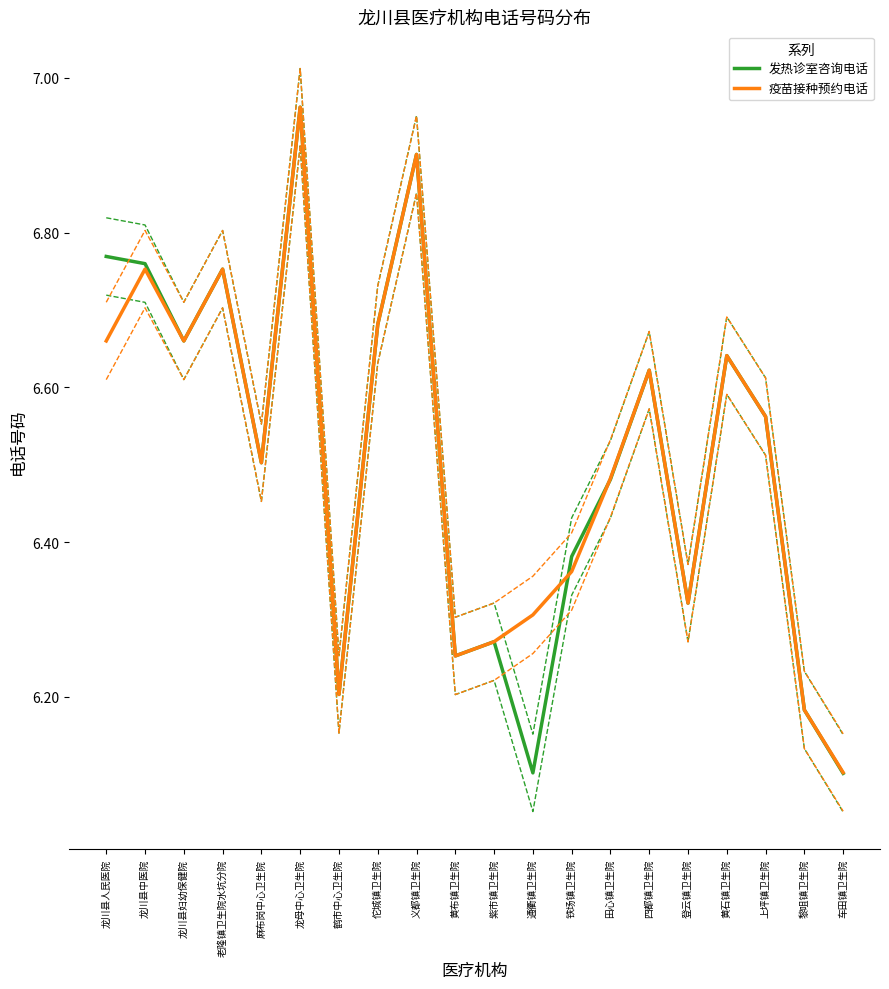

What is the approximate value of 疫苗接种预约电话 at 田心镇卫生院?

6.5